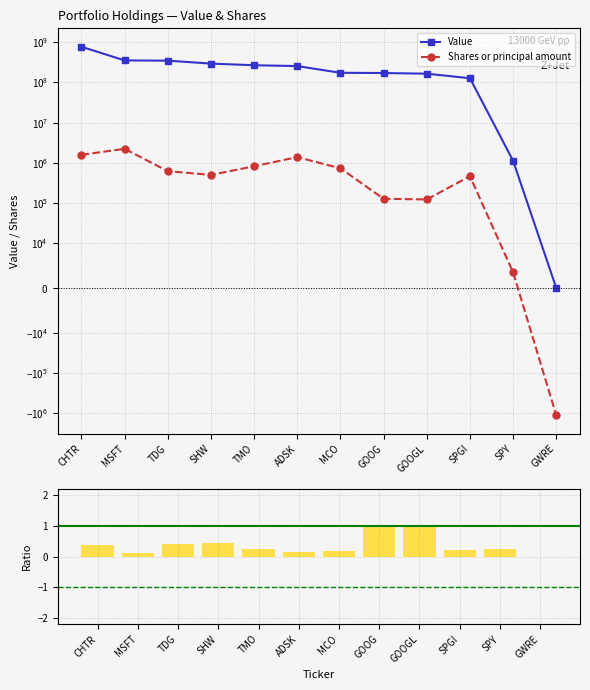

What is the difference between the maximum and minimum values in the Shares or principal amount series?

3364173.0